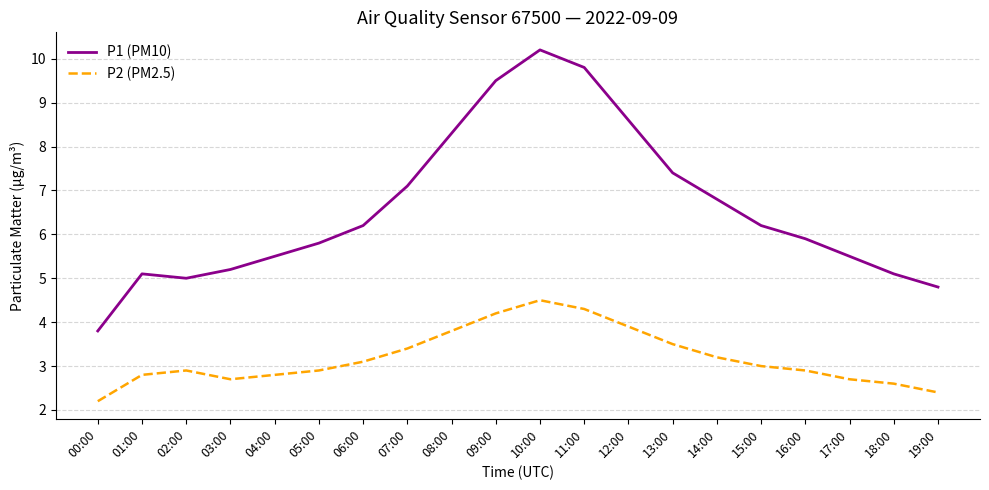

Reading left to right, list all the values displayed in this chart.

P1 (PM10): 00:00=3.8	01:00=5.1	02:00=5.0	03:00=5.2	04:00=5.5	05:00=5.8	06:00=6.2	07:00=7.1	08:00=8.3	09:00=9.5	10:00=10.2	11:00=9.8	12:00=8.6	13:00=7.4	14:00=6.8	15:00=6.2	16:00=5.9	17:00=5.5	18:00=5.1	19:00=4.8
P2 (PM2.5): 00:00=2.2	01:00=2.8	02:00=2.9	03:00=2.7	04:00=2.8	05:00=2.9	06:00=3.1	07:00=3.4	08:00=3.8	09:00=4.2	10:00=4.5	11:00=4.3	12:00=3.9	13:00=3.5	14:00=3.2	15:00=3.0	16:00=2.9	17:00=2.7	18:00=2.6	19:00=2.4